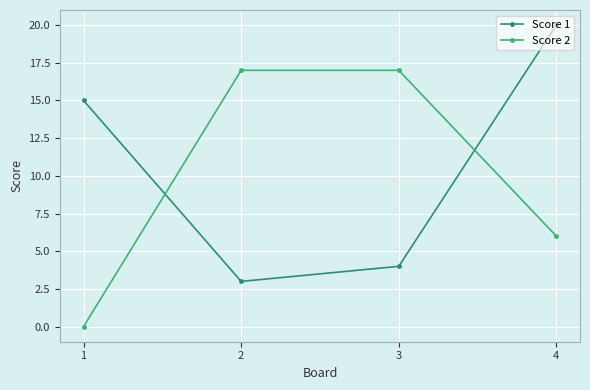

Count the number of data series in this chart.

2